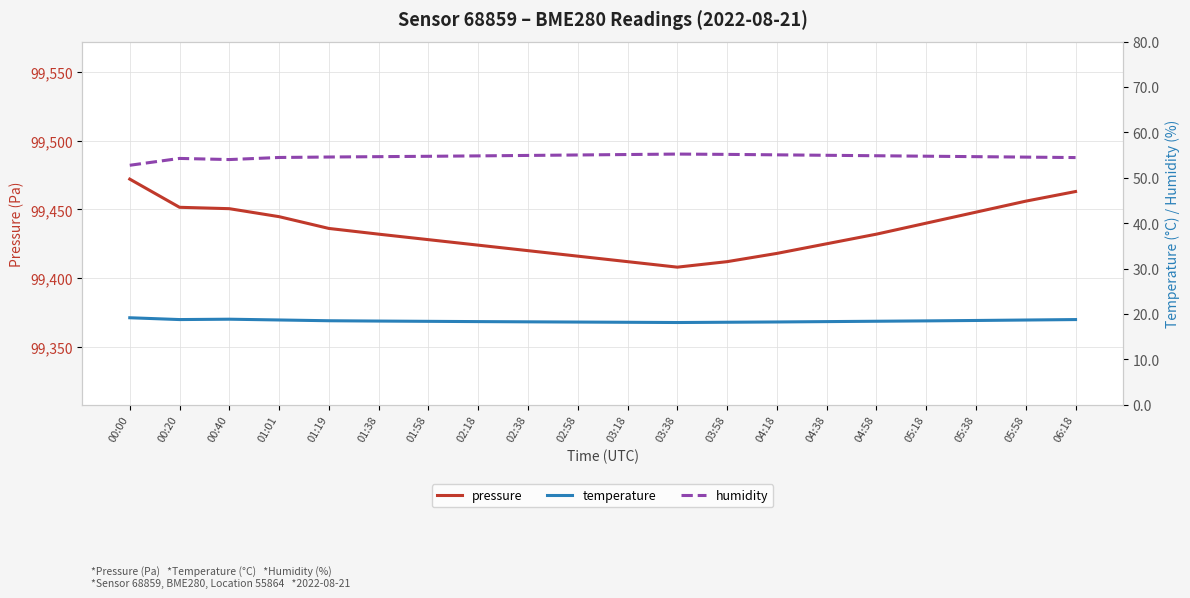

True or false: temperature has a value of 18.4 at 04:58.

True